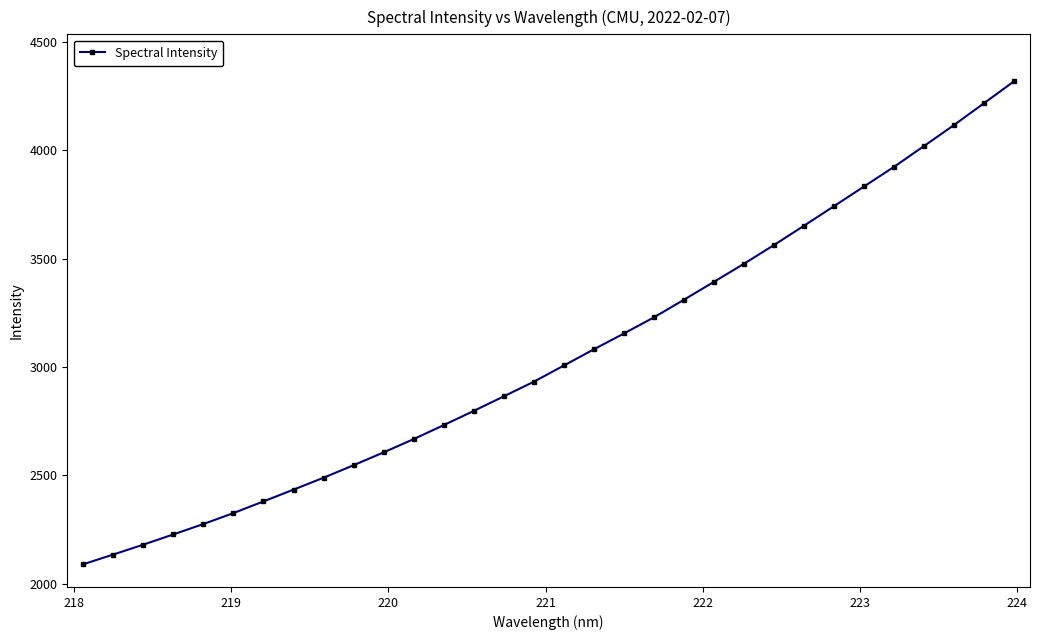

Does the chart have visible grid lines?

No